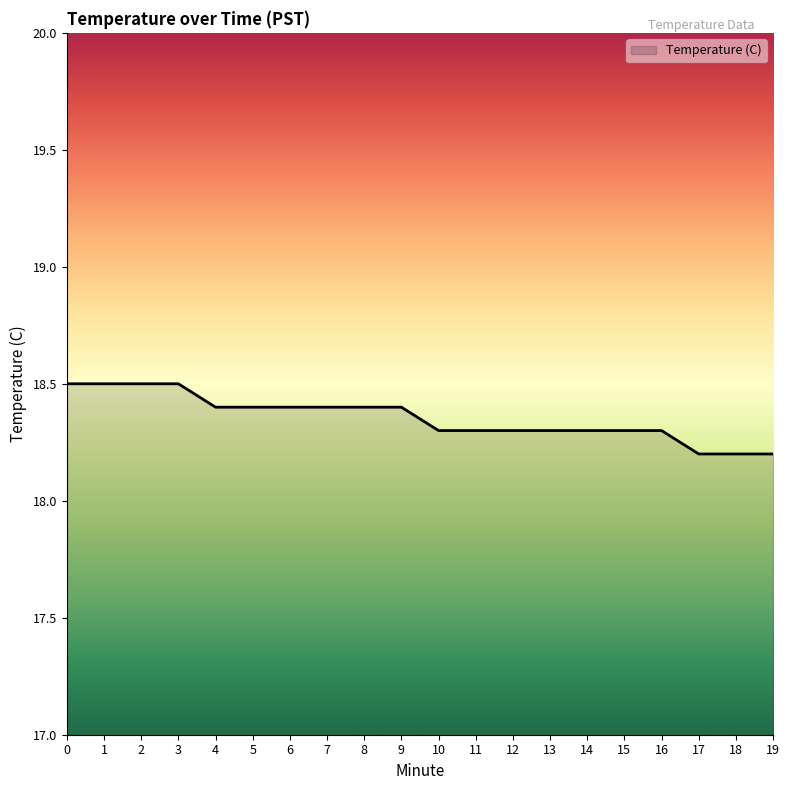

What is the ratio of the value at 16 to the value at 8?

1.0